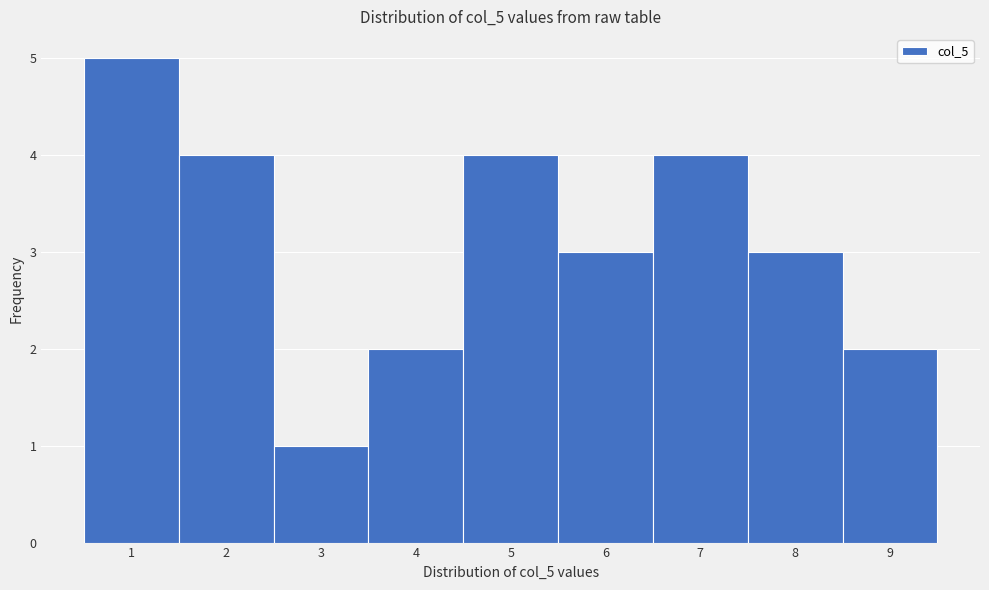

What is the height of the bar covering 5.5 to 6.5 on the x-axis? The values are not printed on the chart, so give them approximately, as read against the axis.

3